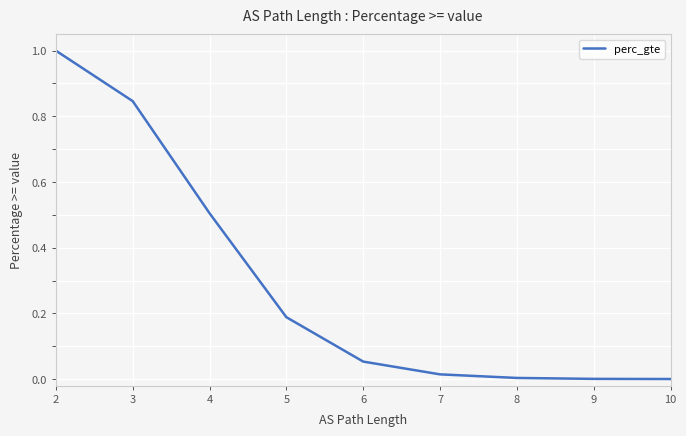

Where is the data nearest to the value 0?

10